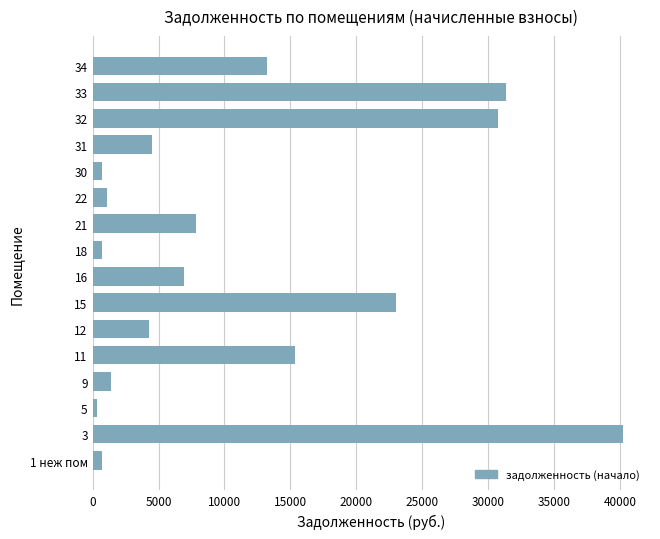

What is the maximum value shown in the chart?

40241.9